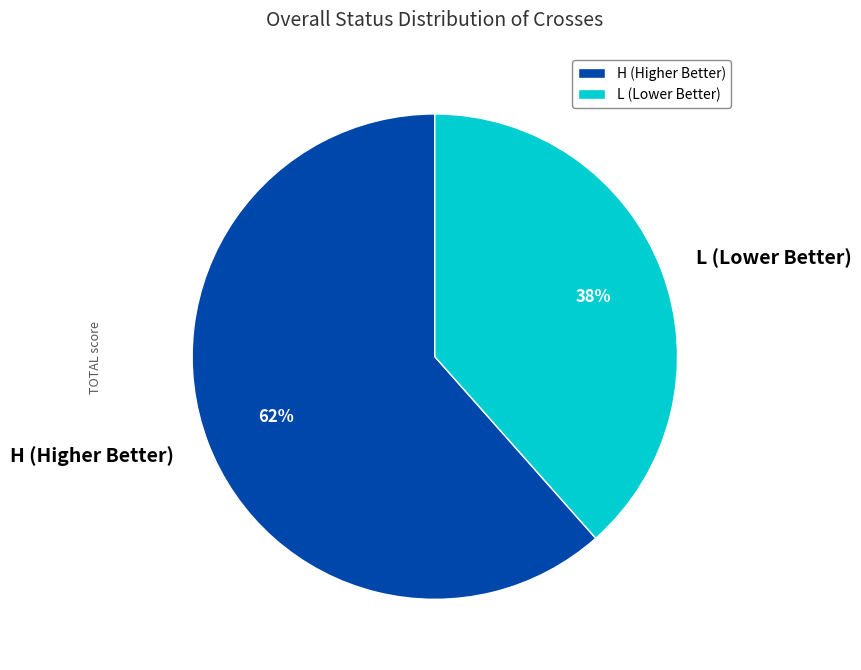

Count the number of slices in the pie.

2